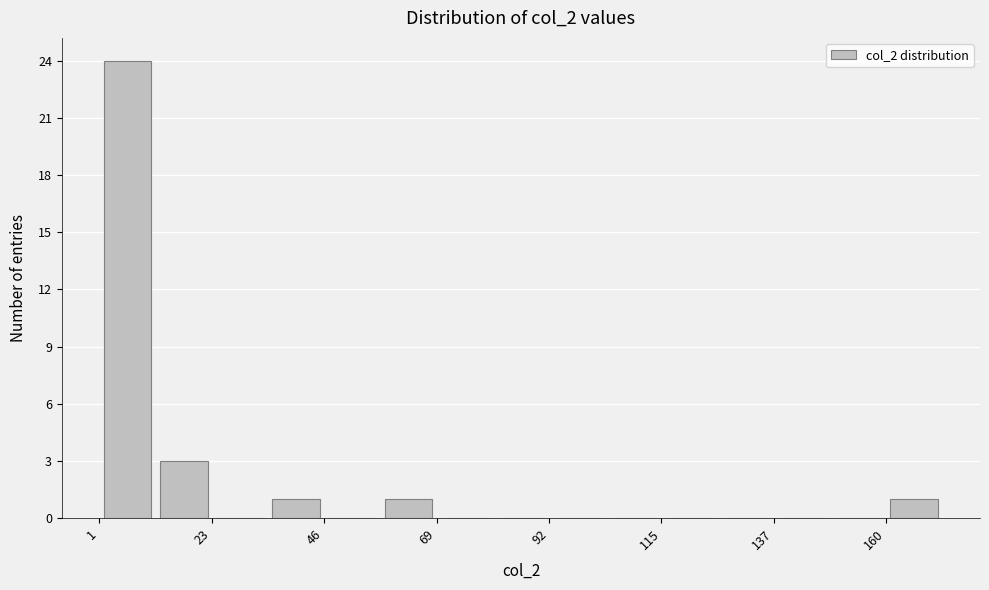

Read against the x-axis, roughly where is the centre of the tallest bar?

5